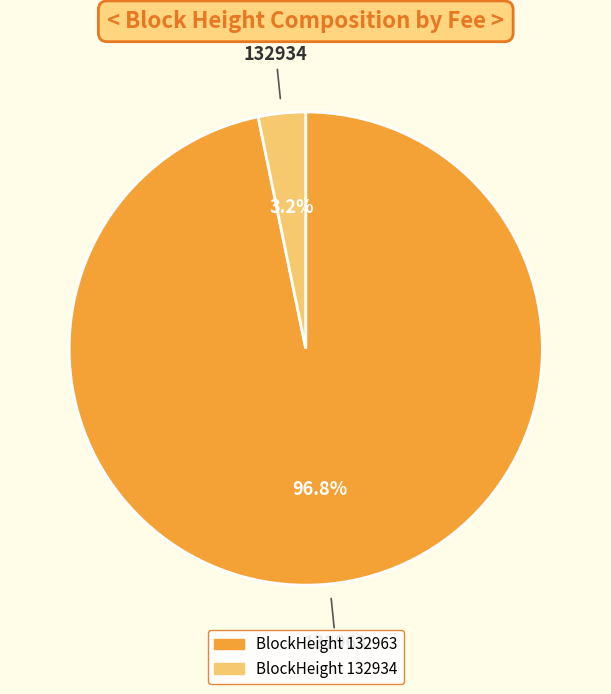

Is there a majority slice in this chart?

Yes